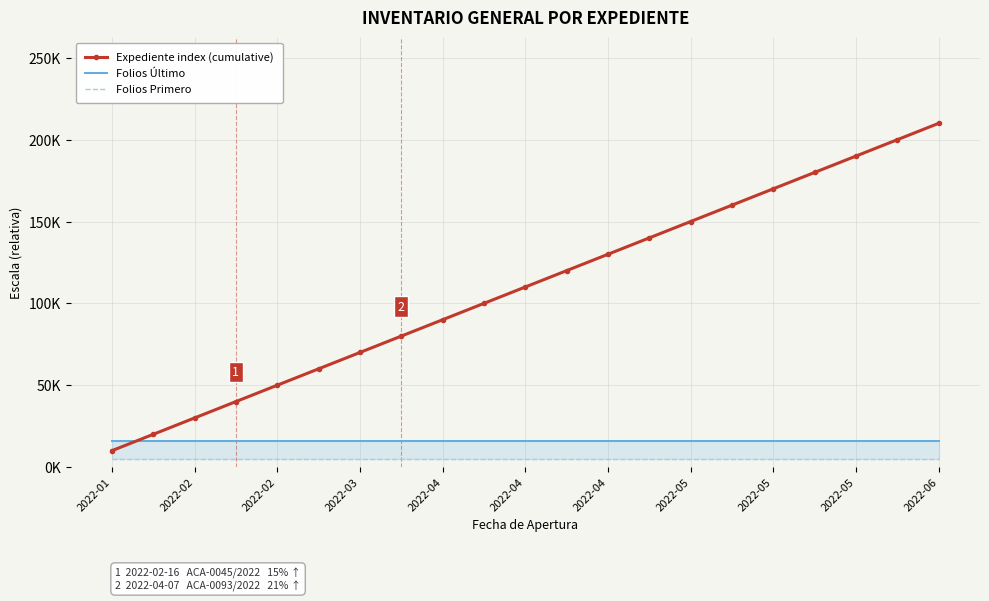

Which has a higher value, 2022-02 or 2022-04?

2022-04